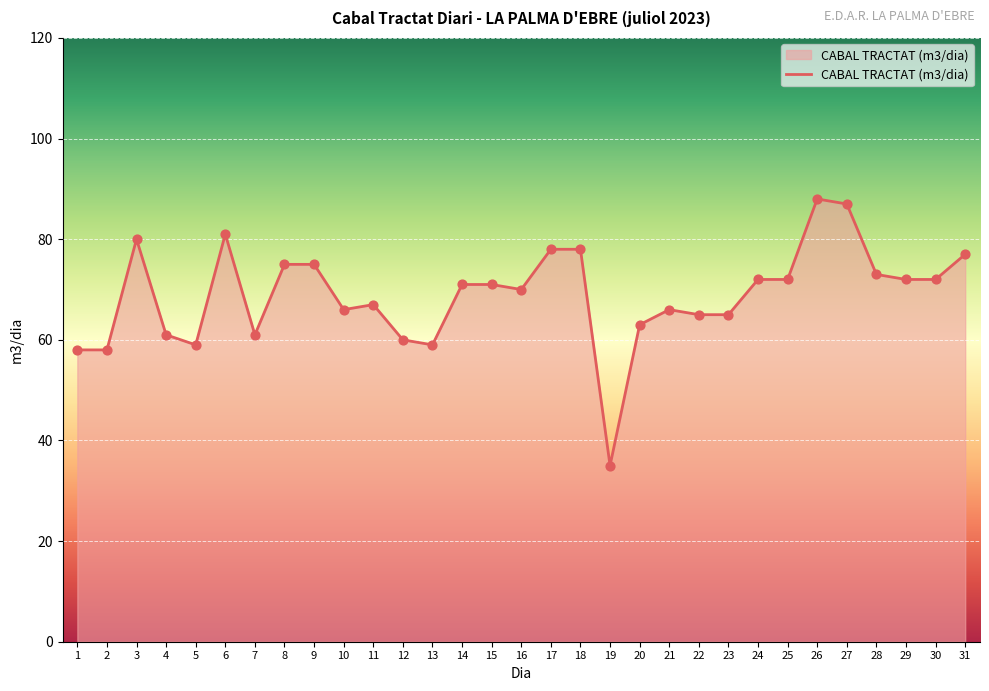

What is the ratio of the value at 19 to the value at 23?

0.5